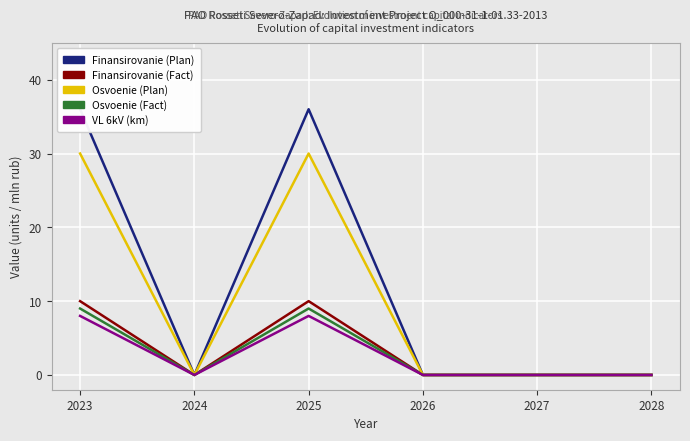

Reading right to left, transcribe all the data shown in this chart.

Finansirovanie (Plan): 2028=0	2027=0	2026=0	2025=36	2024=0	2023=36
Finansirovanie (Fact): 2028=0	2027=0	2026=0	2025=10	2024=0	2023=10
Osvoenie (Plan): 2028=0	2027=0	2026=0	2025=30	2024=0	2023=30
Osvoenie (Fact): 2028=0	2027=0	2026=0	2025=9	2024=0	2023=9
VL 6kV (km): 2028=0	2027=0	2026=0	2025=8	2024=0	2023=8